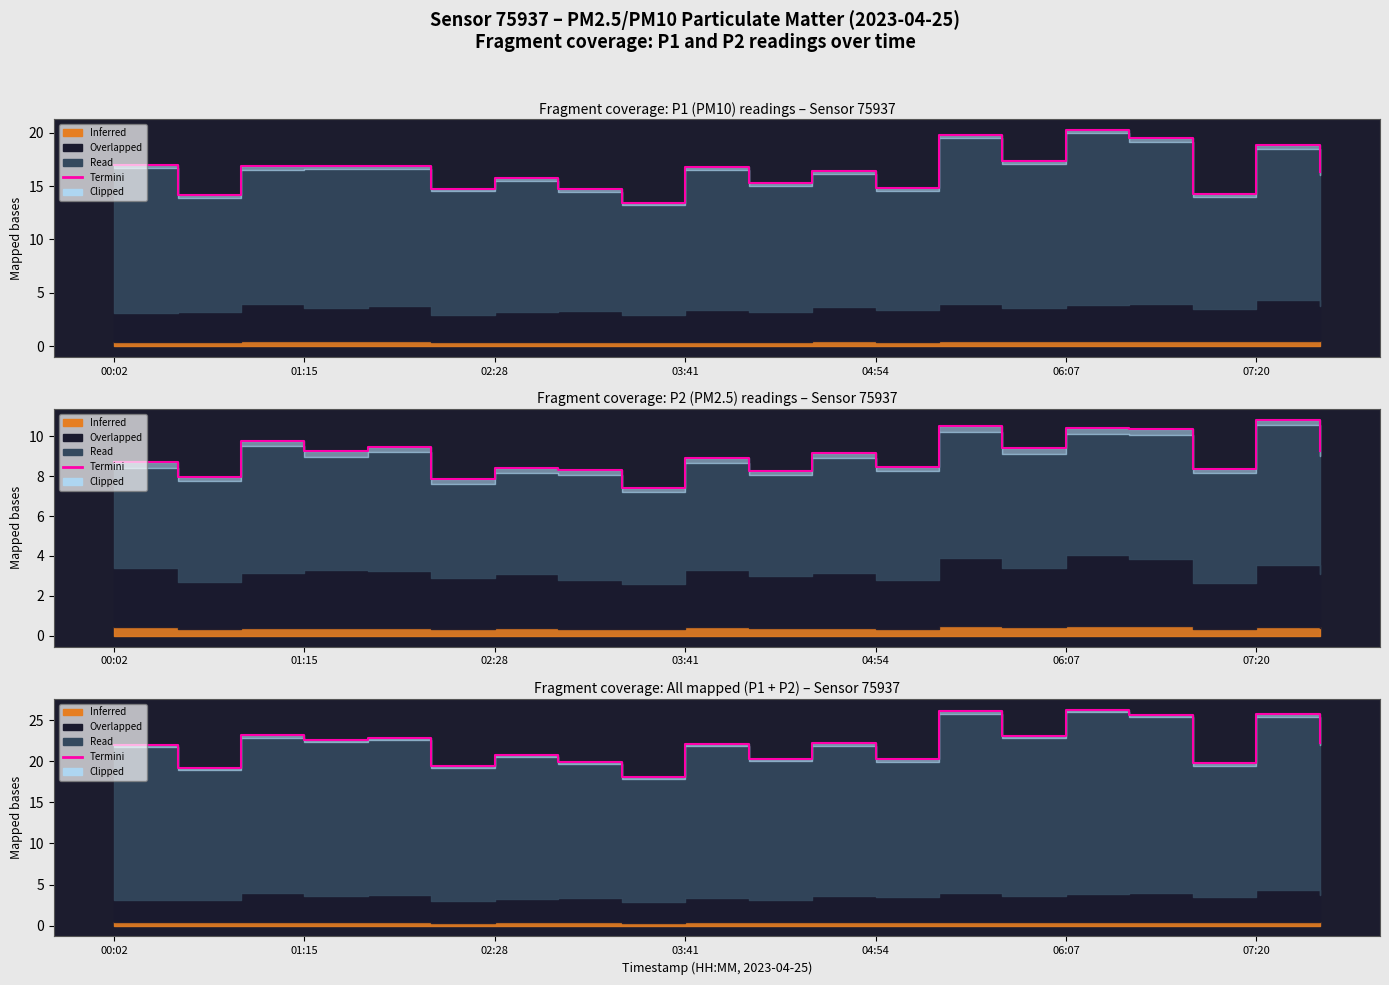

How many points are lower than both their immediate neighbors (excluding endpoints)?

8